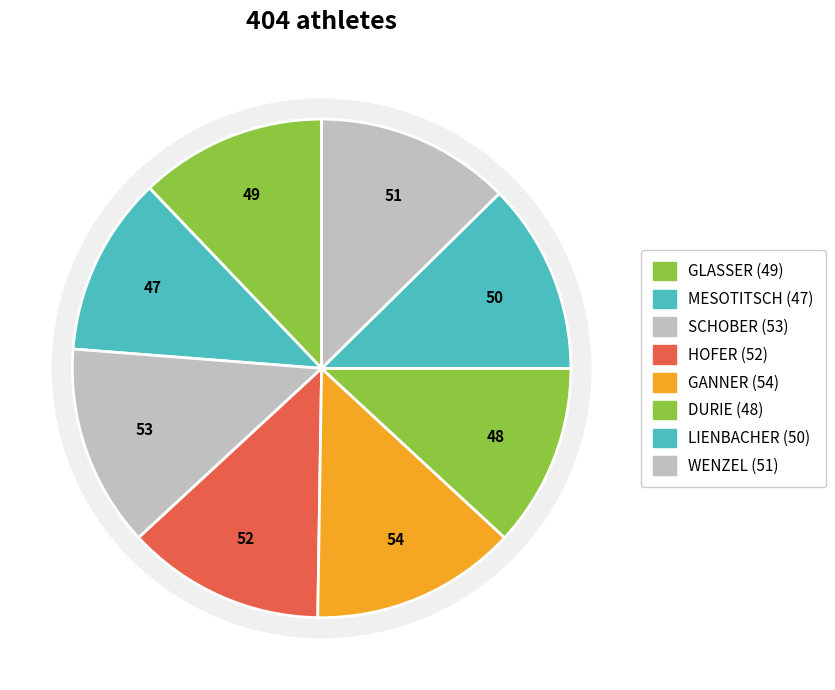

To the nearest percent, what percentage of the pie is SCHOBER Julian?

13%